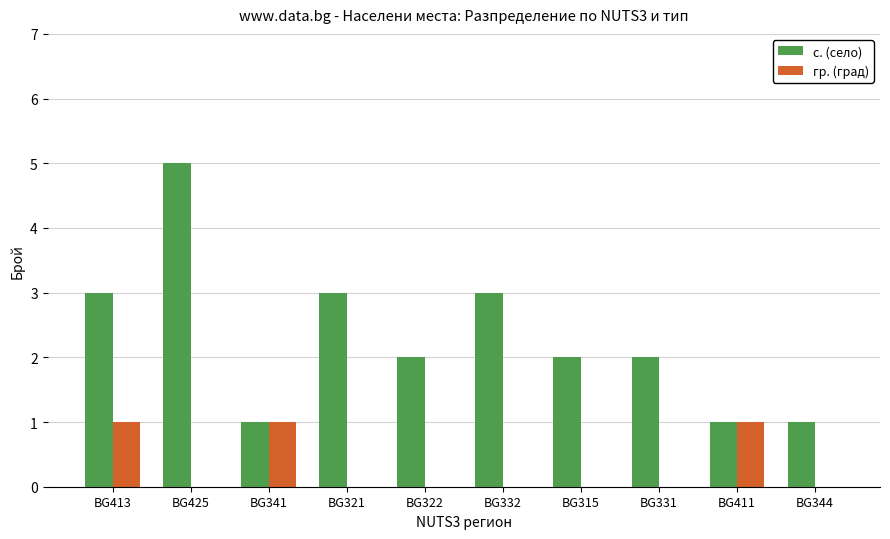

How many series are shown in this chart?

2